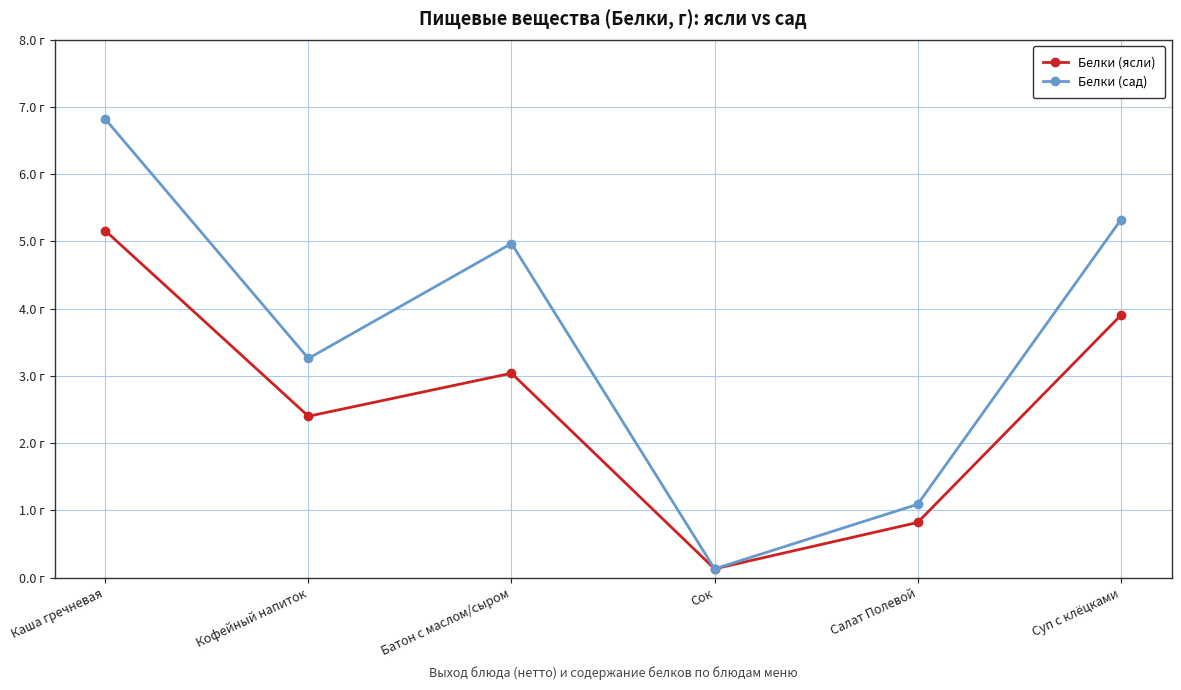

Read the Белки (сад) value at Суп с клёцками.

5.3